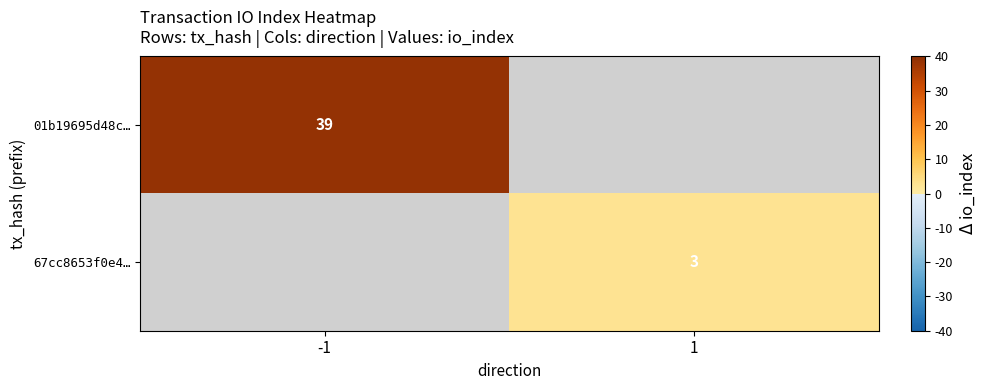

Is the value of 01b19695d48c… at -1 greater than the value of 67cc8653f0e4… at 1?

Yes